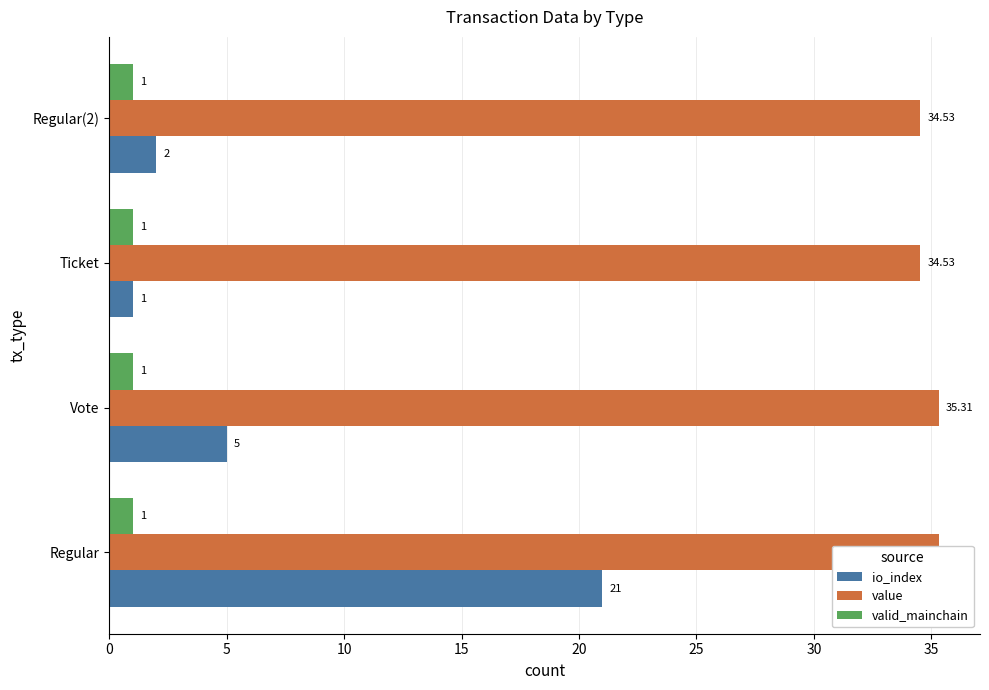

Rank the series by their average value, from lowest to highest.

valid_mainchain, io_index, value